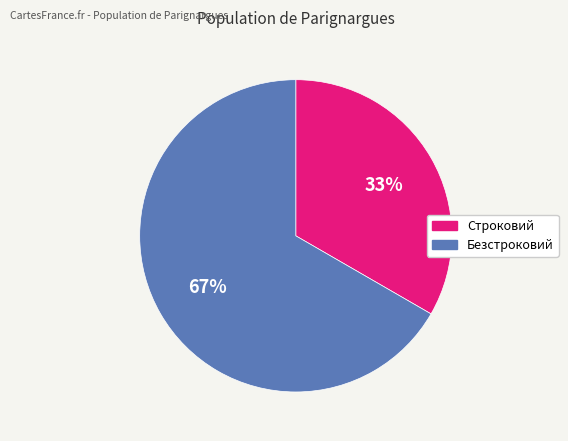

Which category accounts for the majority?

Безстроковий